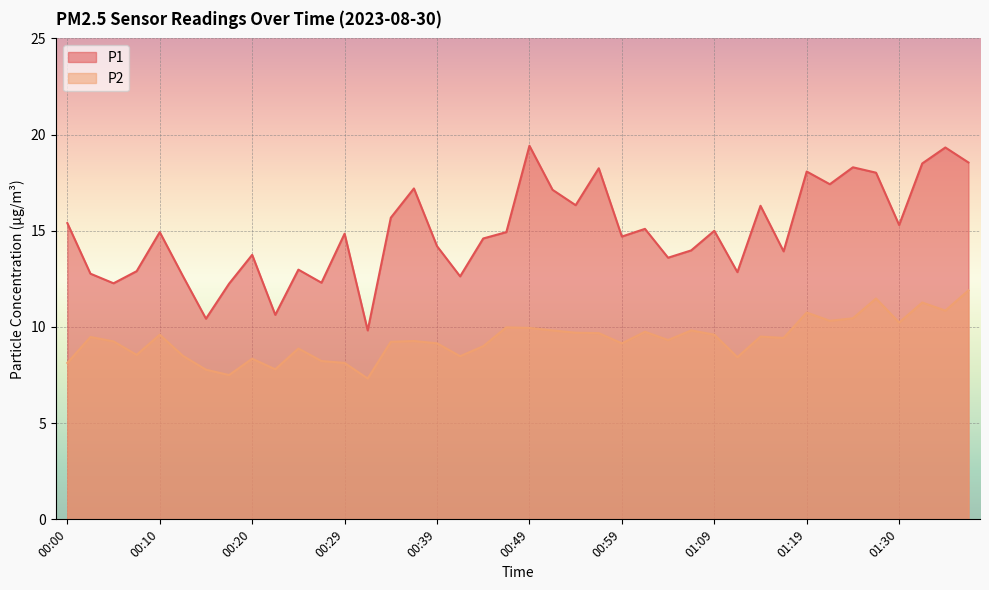

What is the lowest value of the P2 series?

7.3